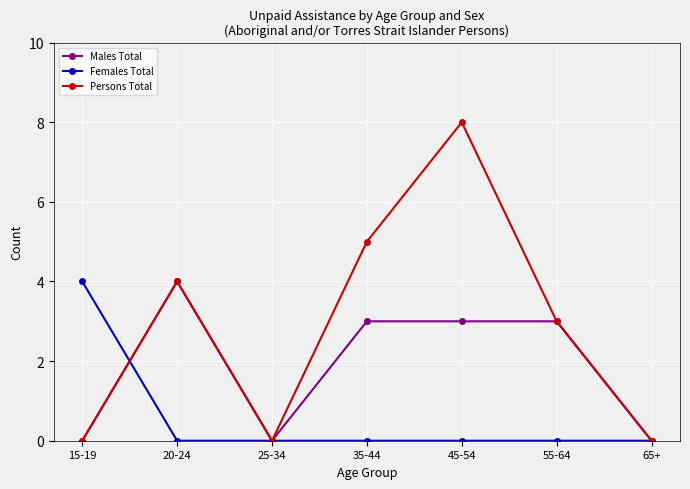

What is the sum of all Females Total values?

4